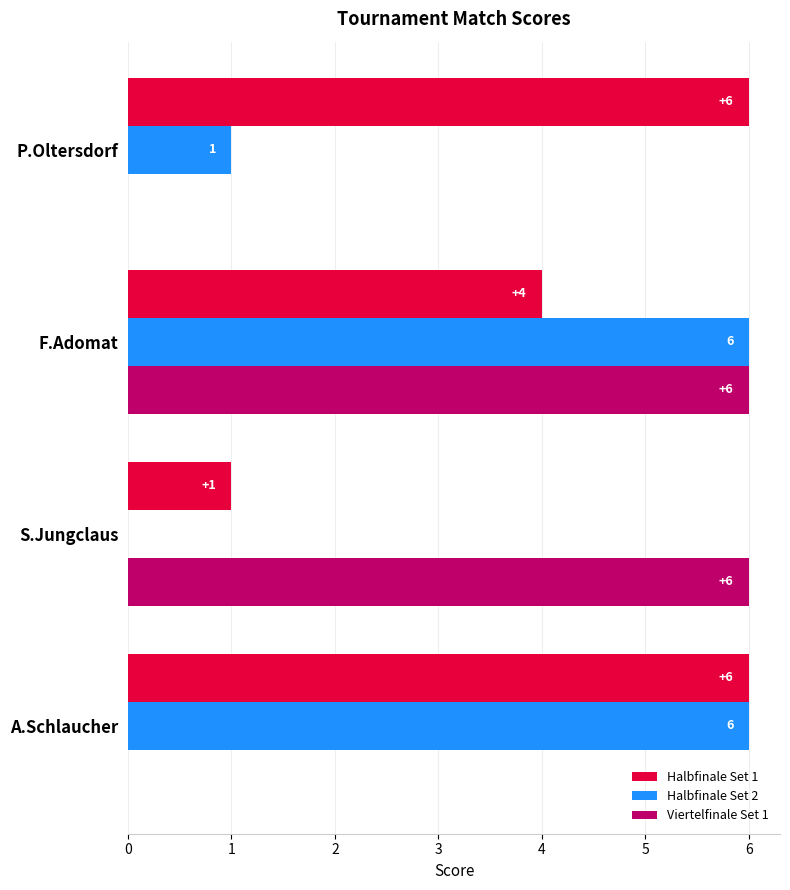

Which series changed the most between A.Schlaucher and P.Oltersdorf?

Halbfinale Set 2